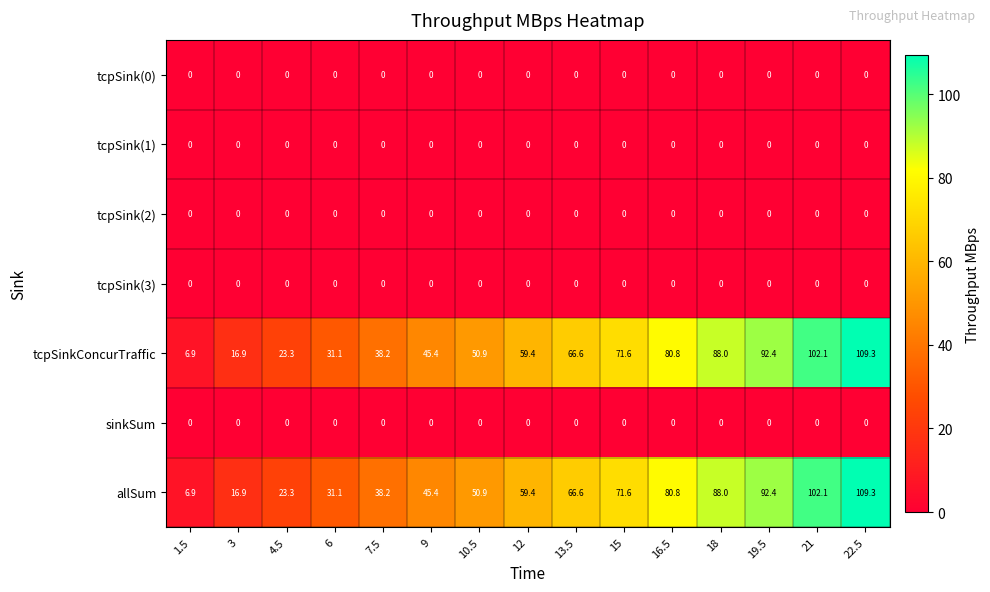

Where is allSum nearest to the value 58?

12